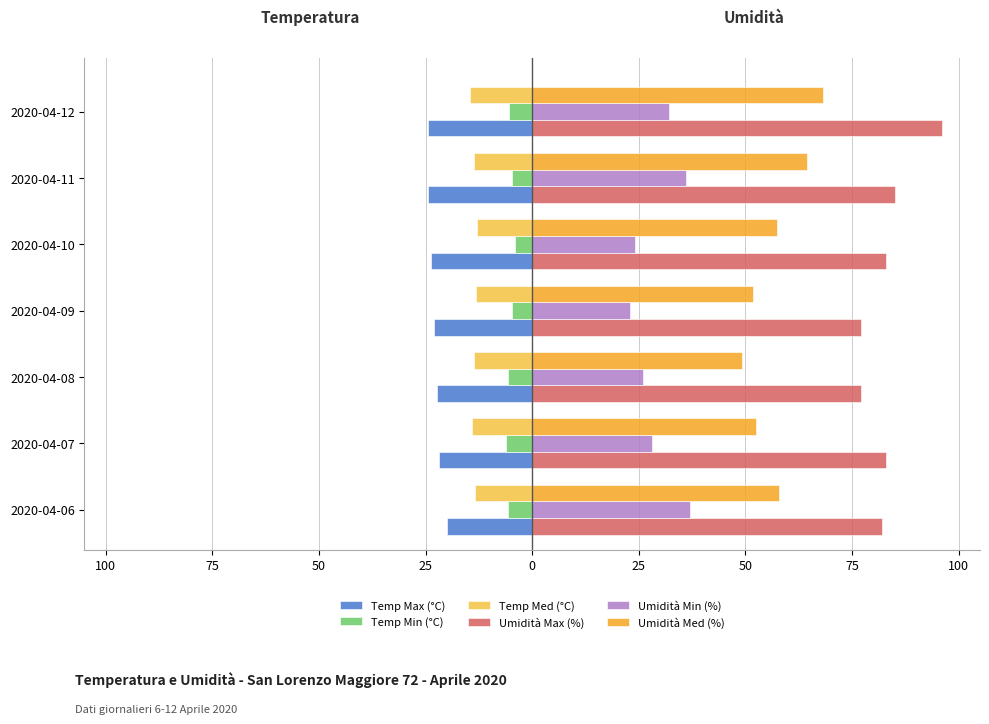

Which series has the largest total across all categories?

Umidità Max (%)